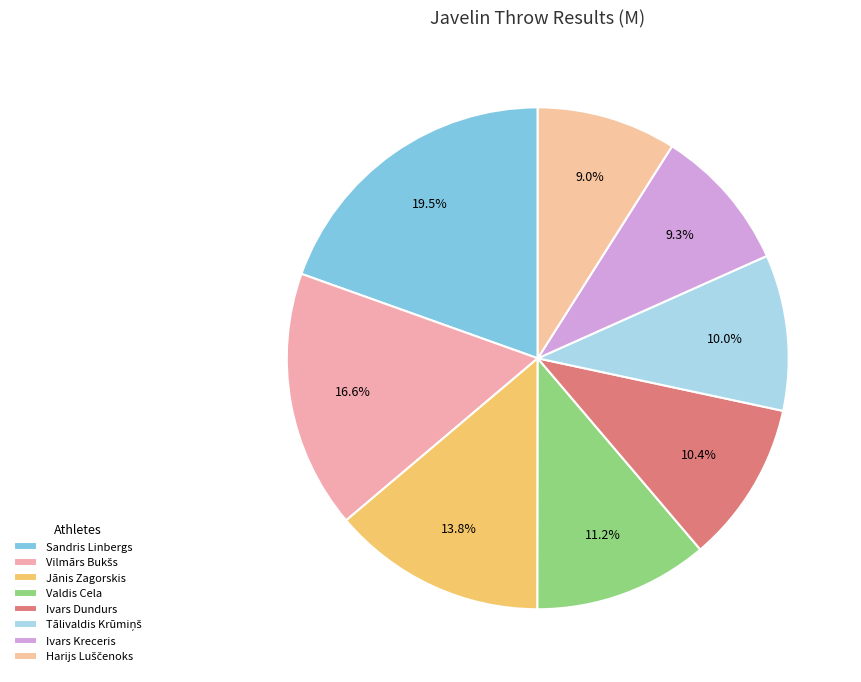

How many slices are in this pie chart?

8